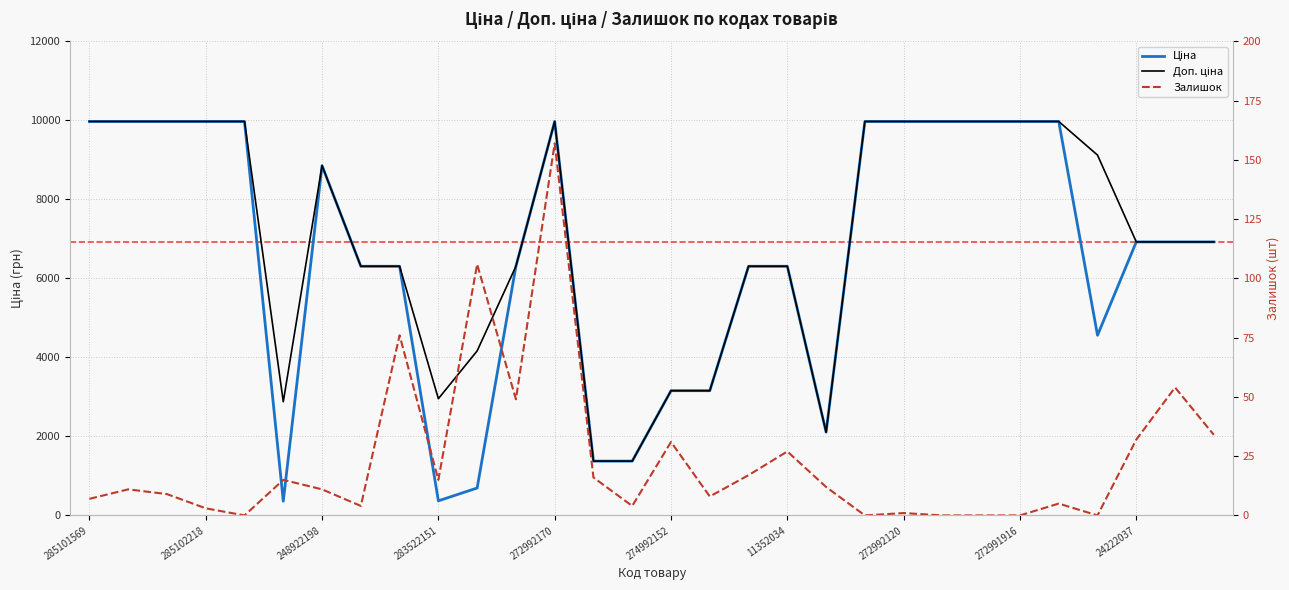

What is the value of the Залишок point at the 17th from the left?

8.0